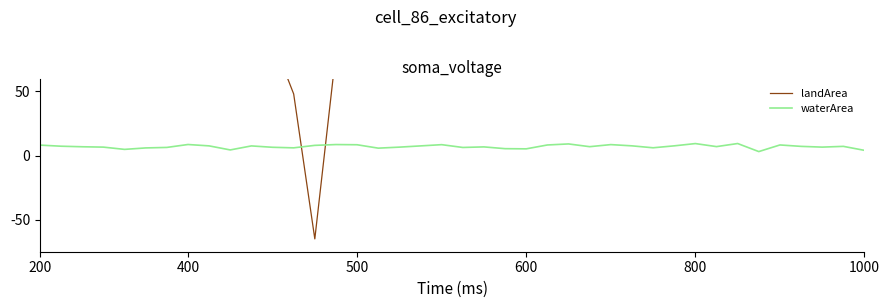

How many values in the landArea series exceed 92?

20